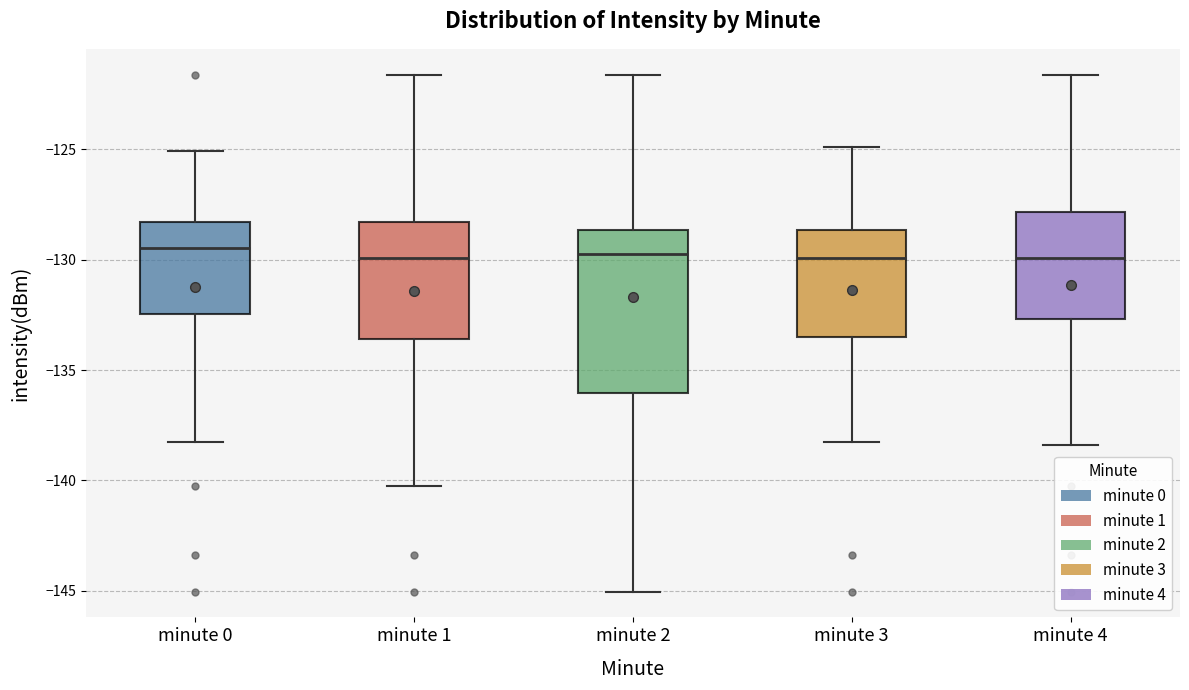

Reading left to right, read every box against the y-axis: the position of its median line, the range the box covers, and the ends of its whiskers. The values are not printed on the chart, so give them approximately, as read against the axis.

minute 0: median -129.5, box -132.5 to -128.5, whiskers -138.5 to -125.0
minute 1: median -130.0, box -133.5 to -128.5, whiskers -140.5 to -121.5
minute 2: median -129.5, box -136.0 to -128.5, whiskers -145.0 to -121.5
minute 3: median -130.0, box -133.5 to -128.5, whiskers -138.5 to -125.0
minute 4: median -130.0, box -132.5 to -128.0, whiskers -138.5 to -121.5